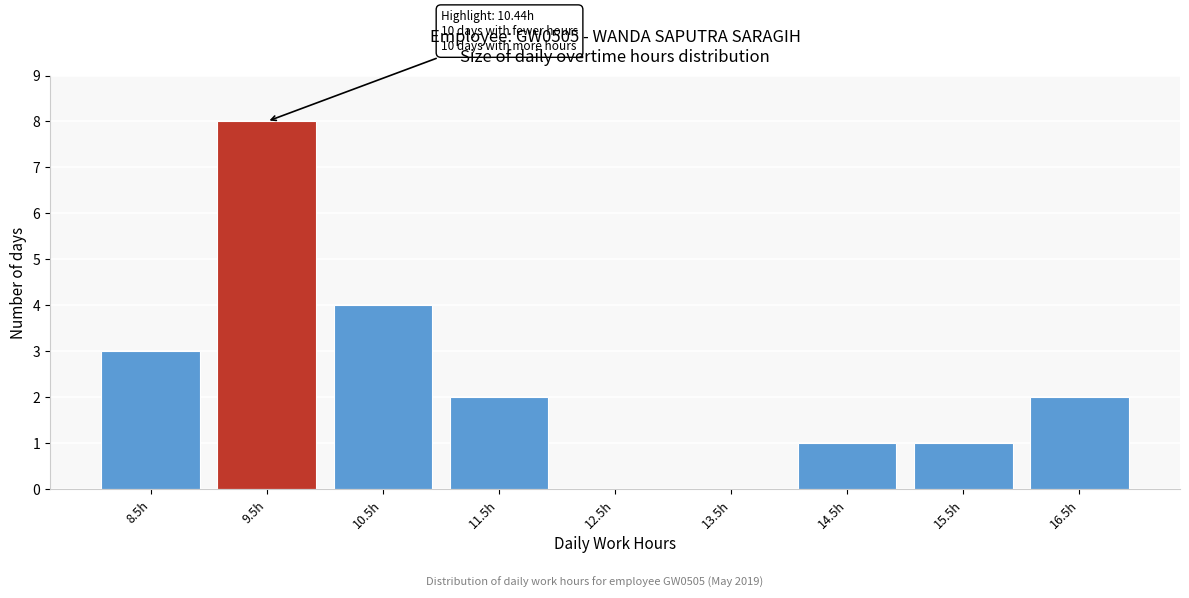

Reading right to left, extract all data points from this chart.

16.5h=2	15.5h=1	14.5h=1	13.5h=0	12.5h=0	11.5h=2	10.5h=4	9.5h=8	8.5h=3